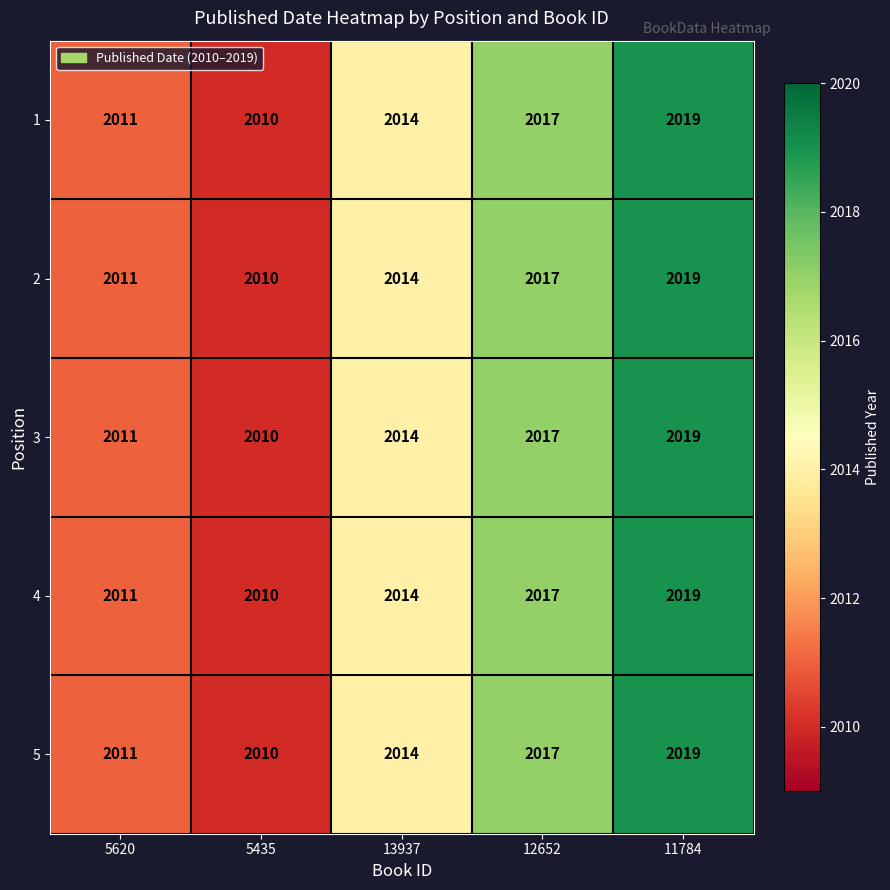

How many categories are shown in the chart?

5